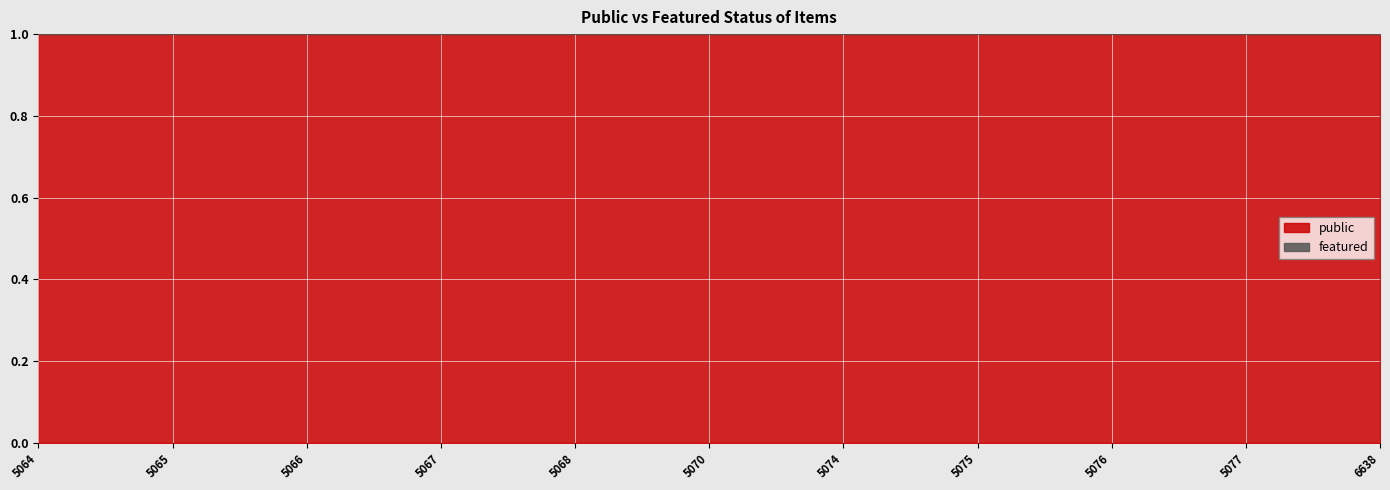

At which category is the sum across all series the highest?

5064